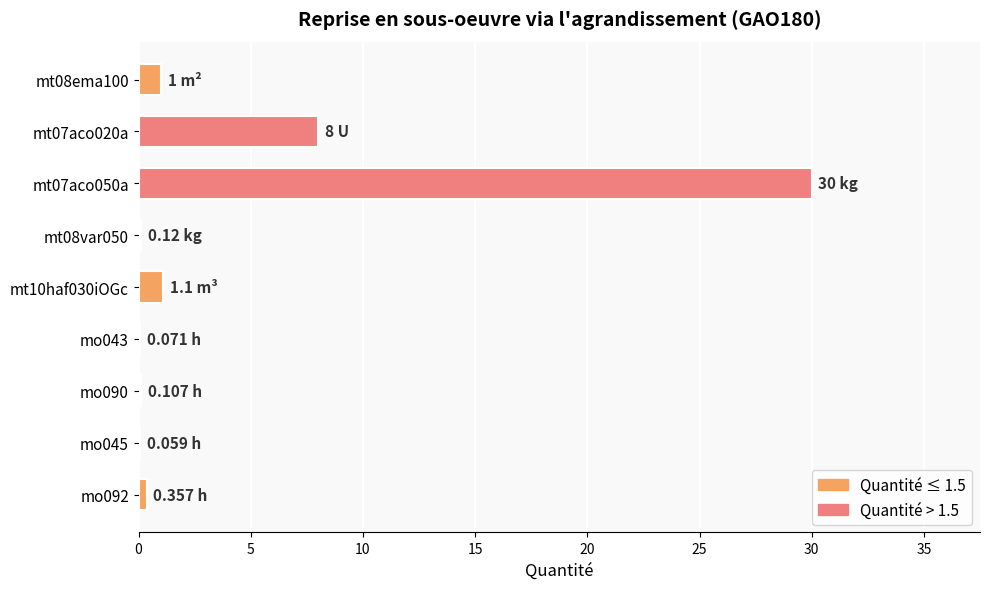

What is the sum of all values?

40.8